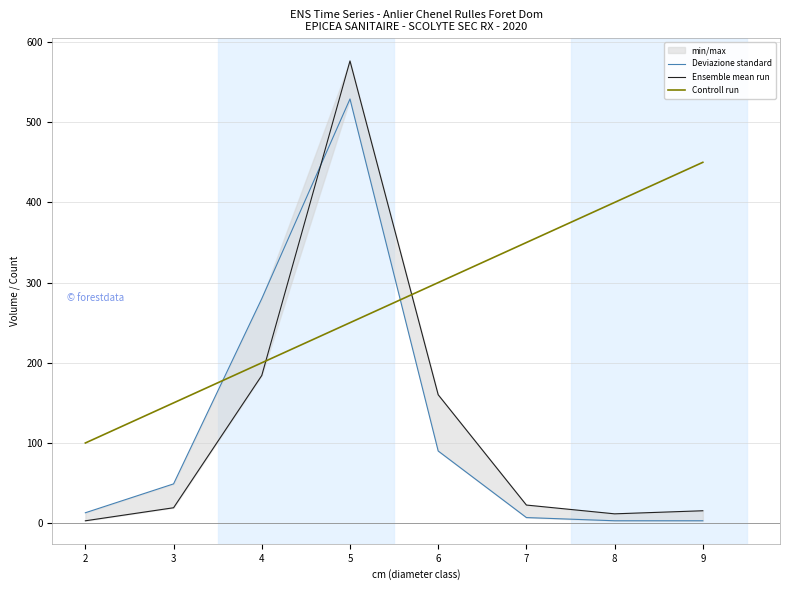

Which series changed the most between 7 and 8?

Controll run